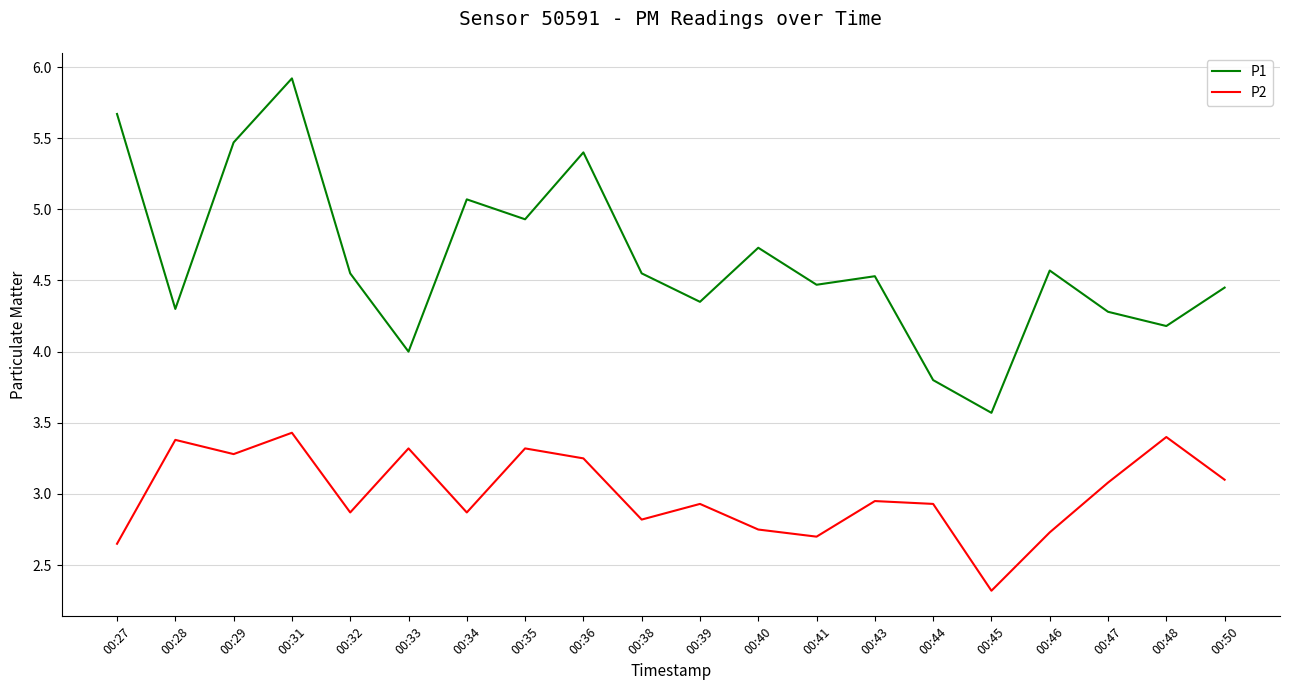

What are all the series names shown in the legend?

P1, P2